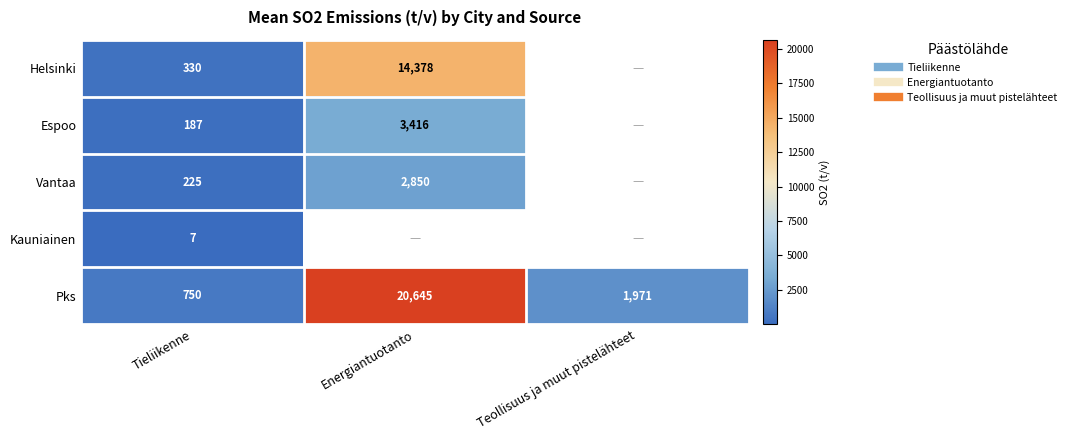

Rank the series by their maximum value, from lowest to highest.

Kauniainen, Vantaa, Espoo, Helsinki, Pks